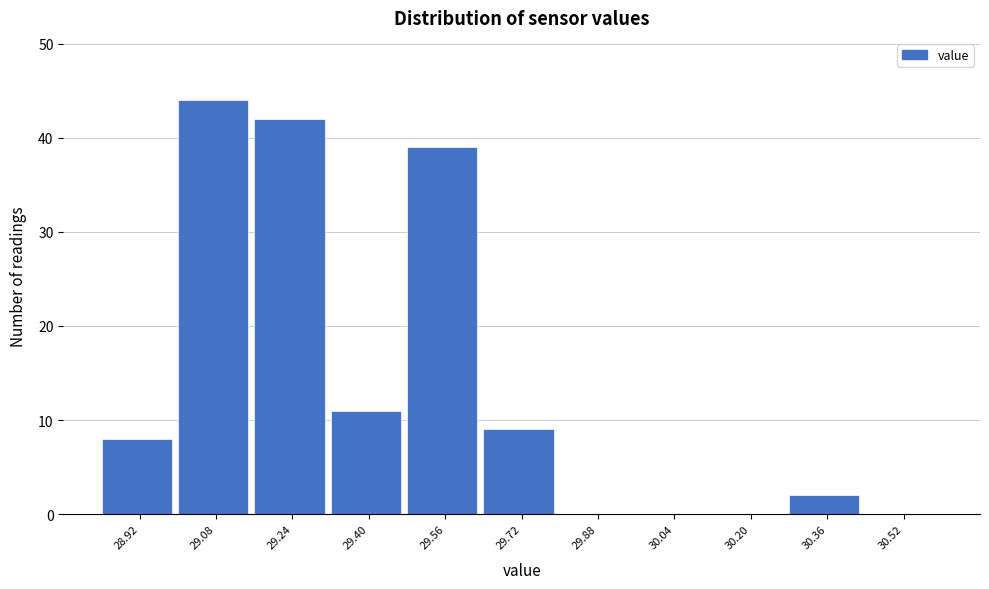

Reading left to right, list all the values displayed in this chart.

28.92=8	29.08=44	29.24=42	29.40=11	29.56=39	29.72=9	29.88=0	30.04=0	30.20=0	30.36=2	30.52=0